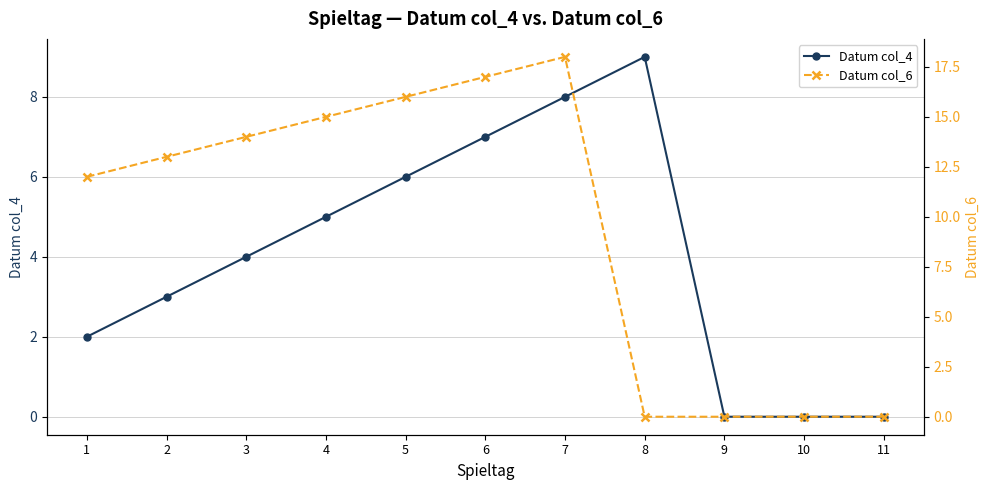

At which category does the chart reach its minimum across all series?

9